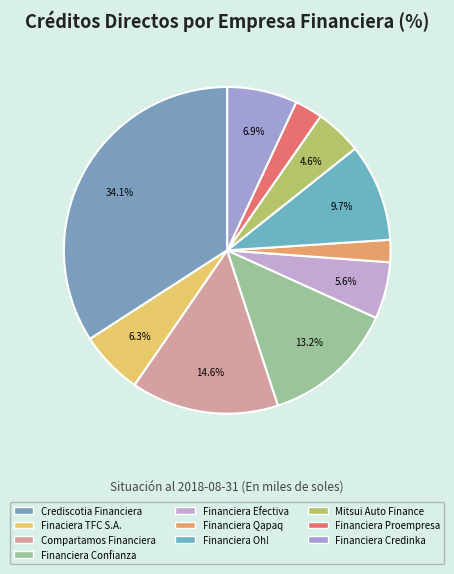

To the nearest percent, what percentage of the pie is Compartamos Financiera?

15%